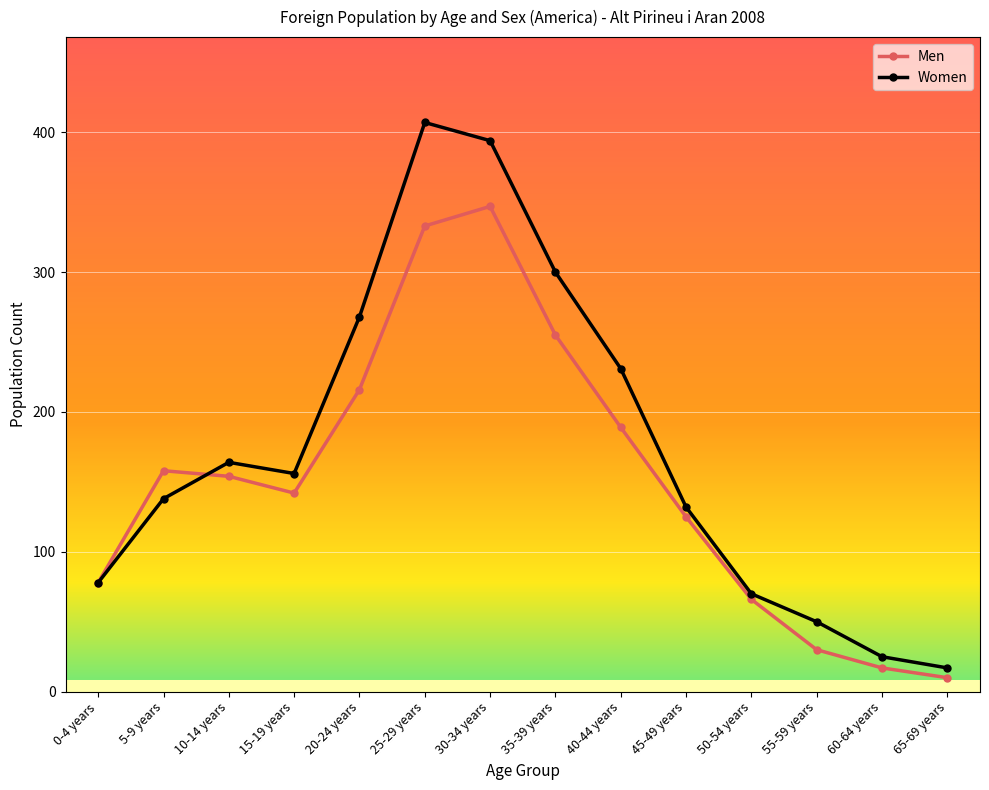

In Men, how many points are lower than both neighbors (excluding endpoints)?

1